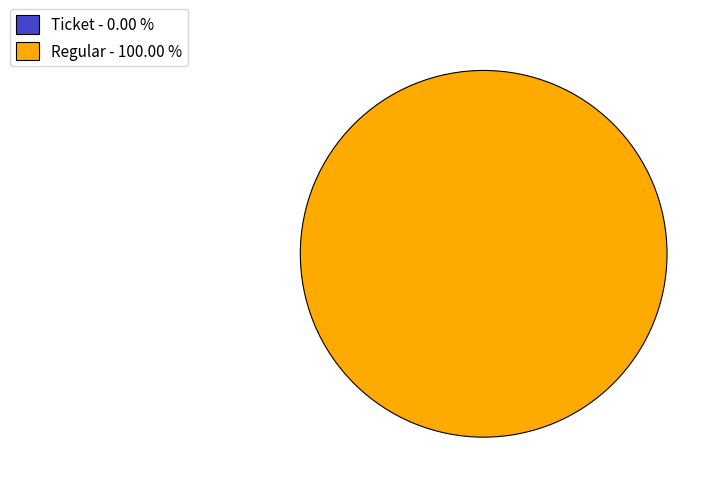

How many slices are in this pie chart?

2